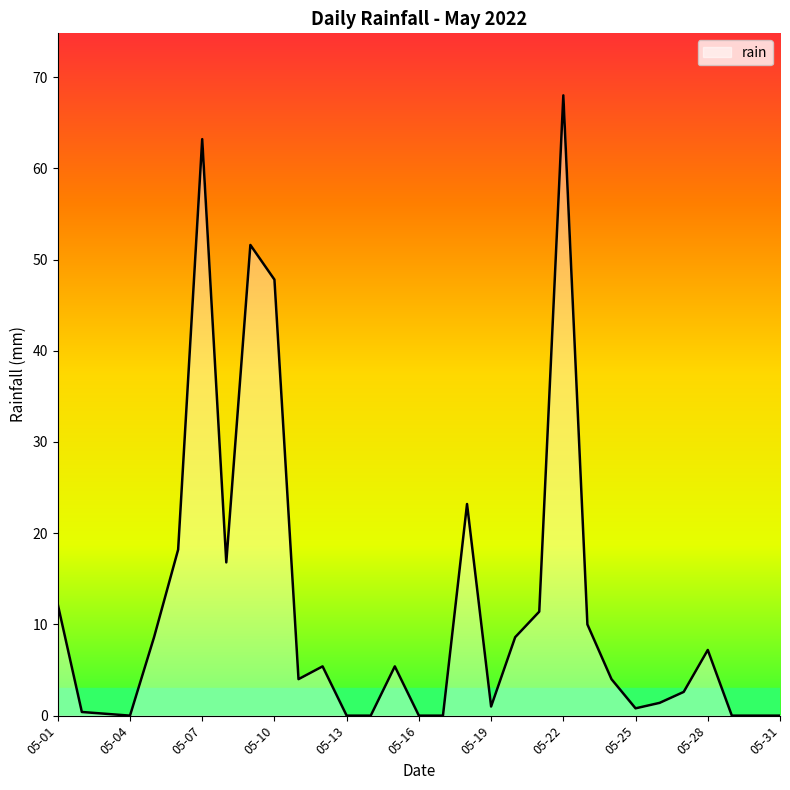

What is the maximum value shown in the chart?

68.0